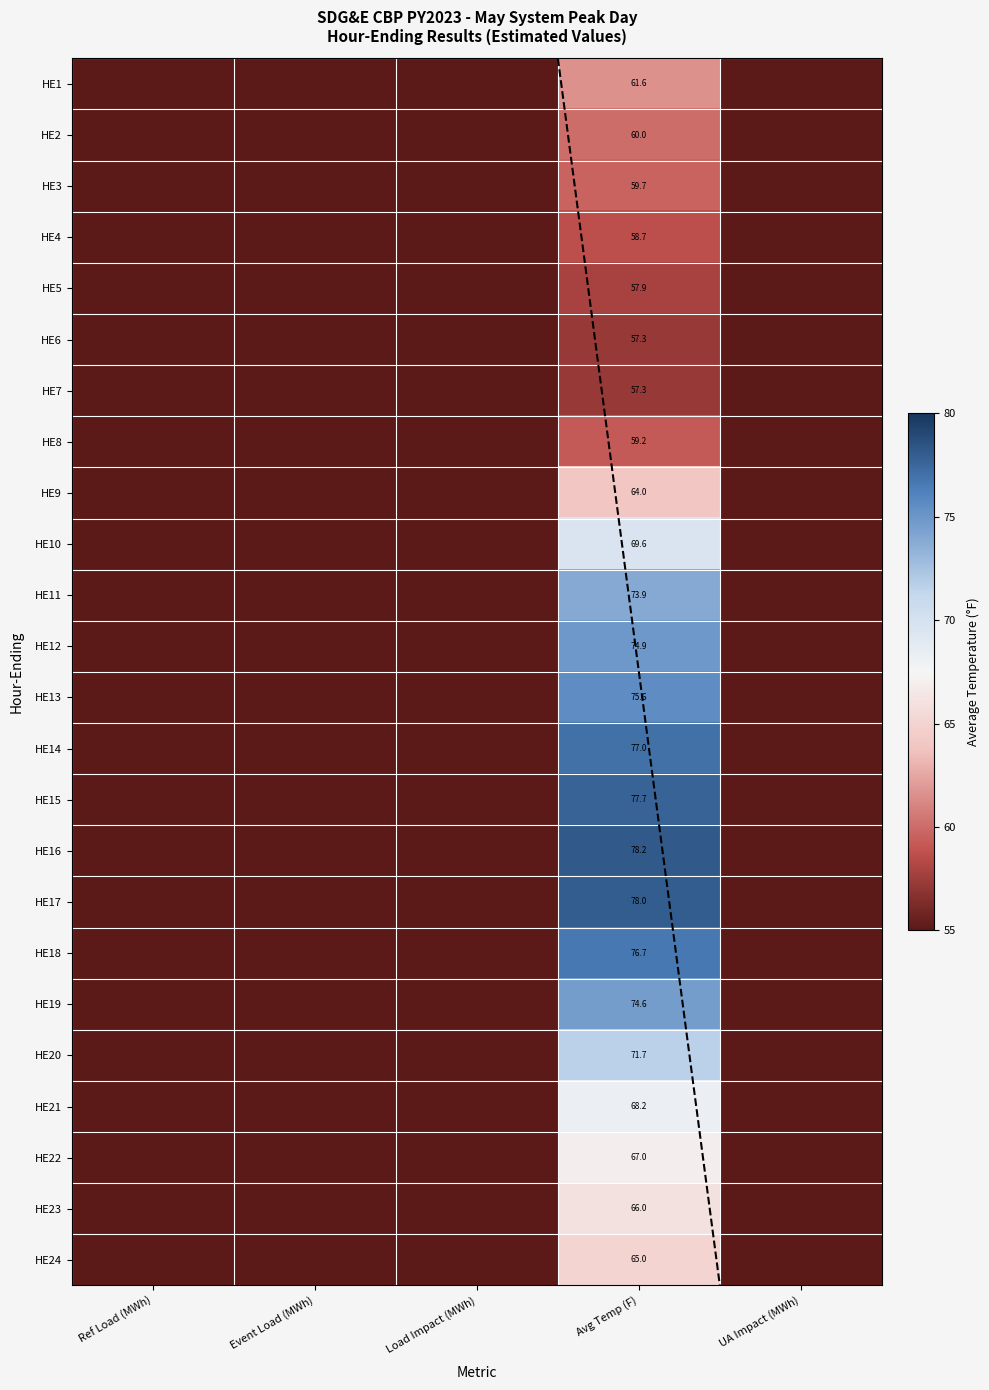

Between Load Impact (MWh) and Event Load (MWh), which is larger?

Load Impact (MWh)